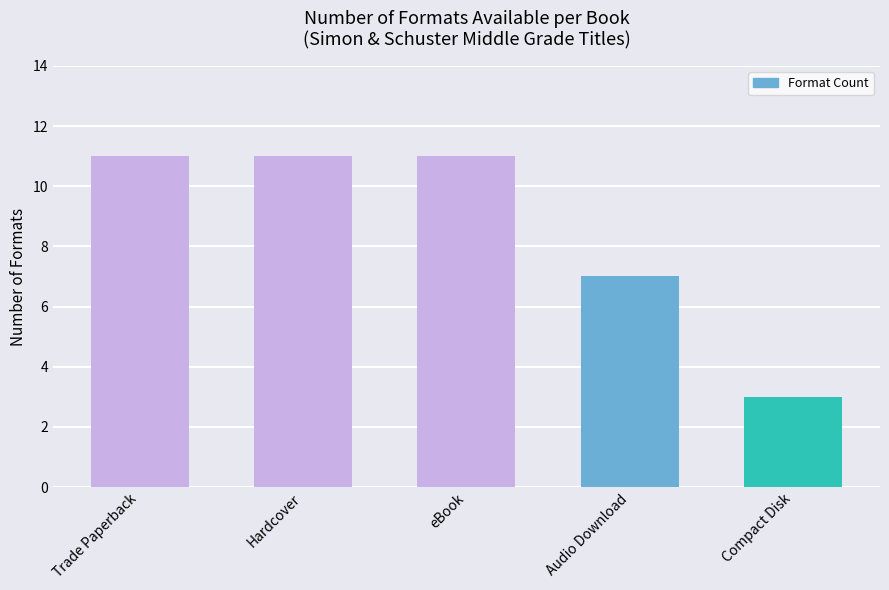

Are the bars horizontal?

No